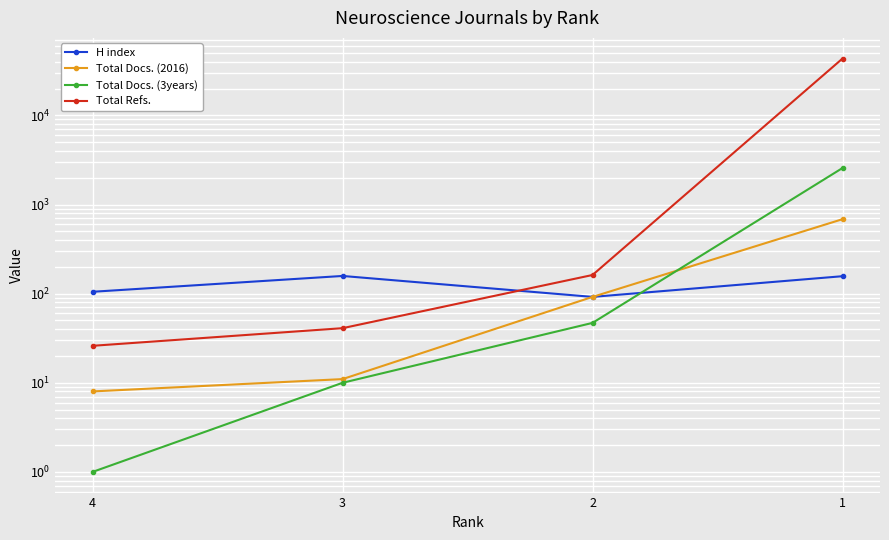

Where does the Total Refs. series first go above 162?

1